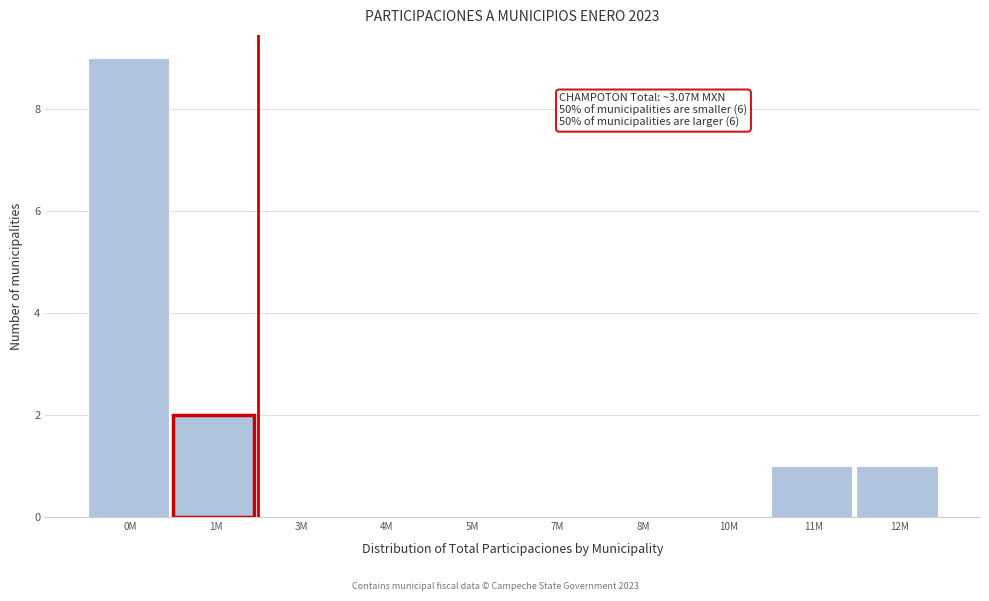

Reading left to right, extract all data points from this chart.

0M=9	1M=2	3M=0	4M=0	5M=0	7M=0	8M=0	10M=0	11M=1	12M=1